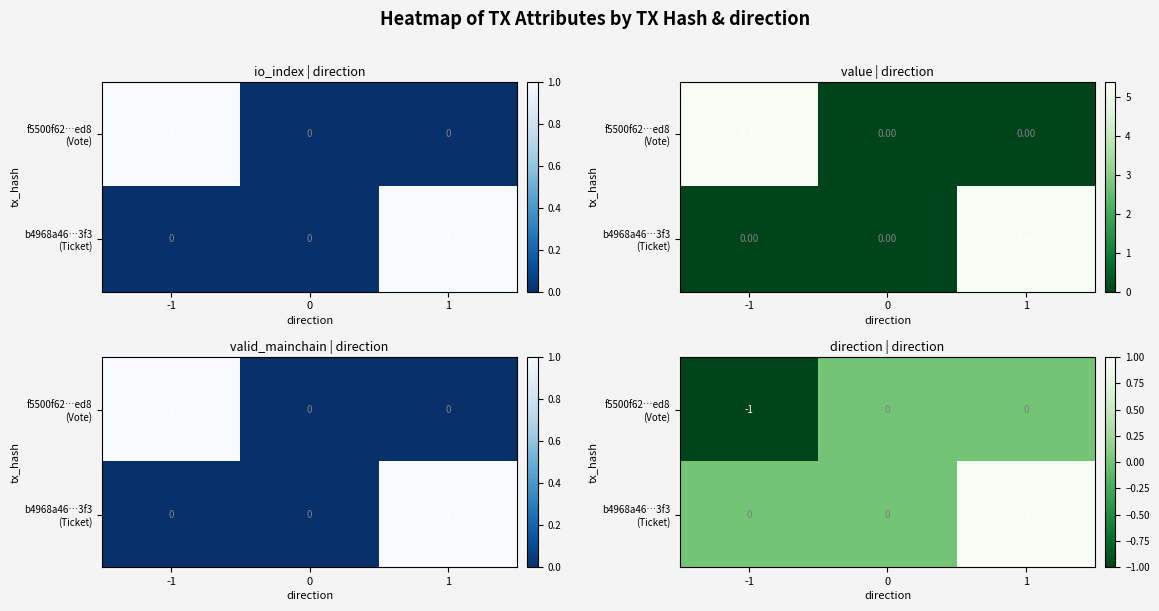

Which label corresponds to the largest value in the chart?

1